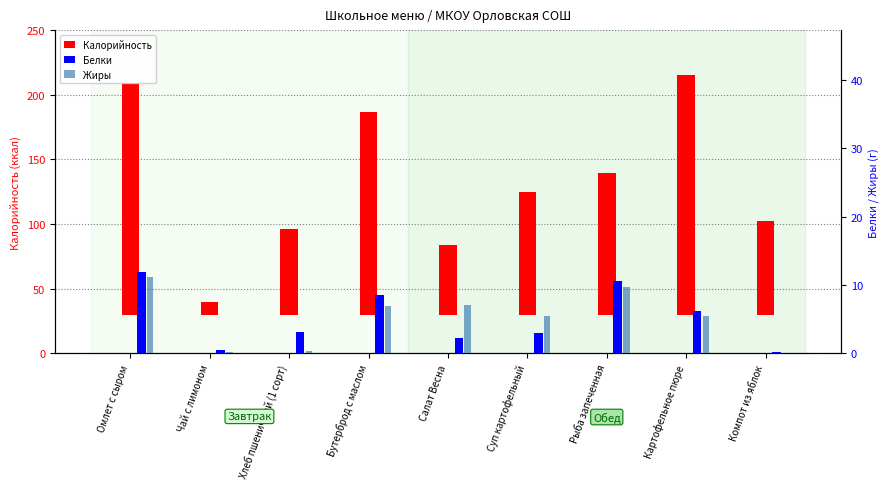

Which series has the widest spread of values?

Калорийность